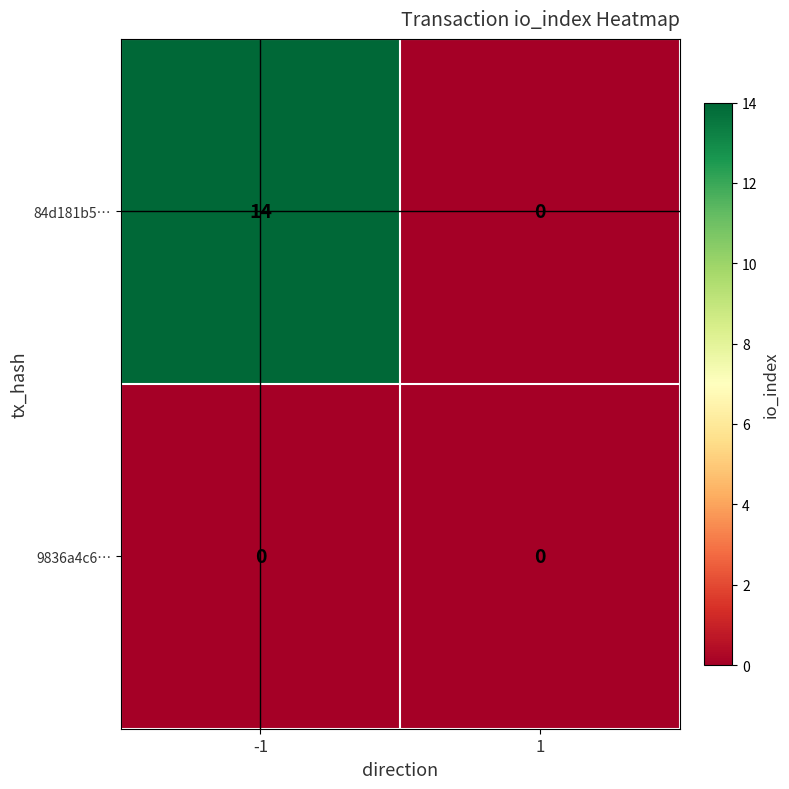

Which series has the widest spread of values?

84d181b5…